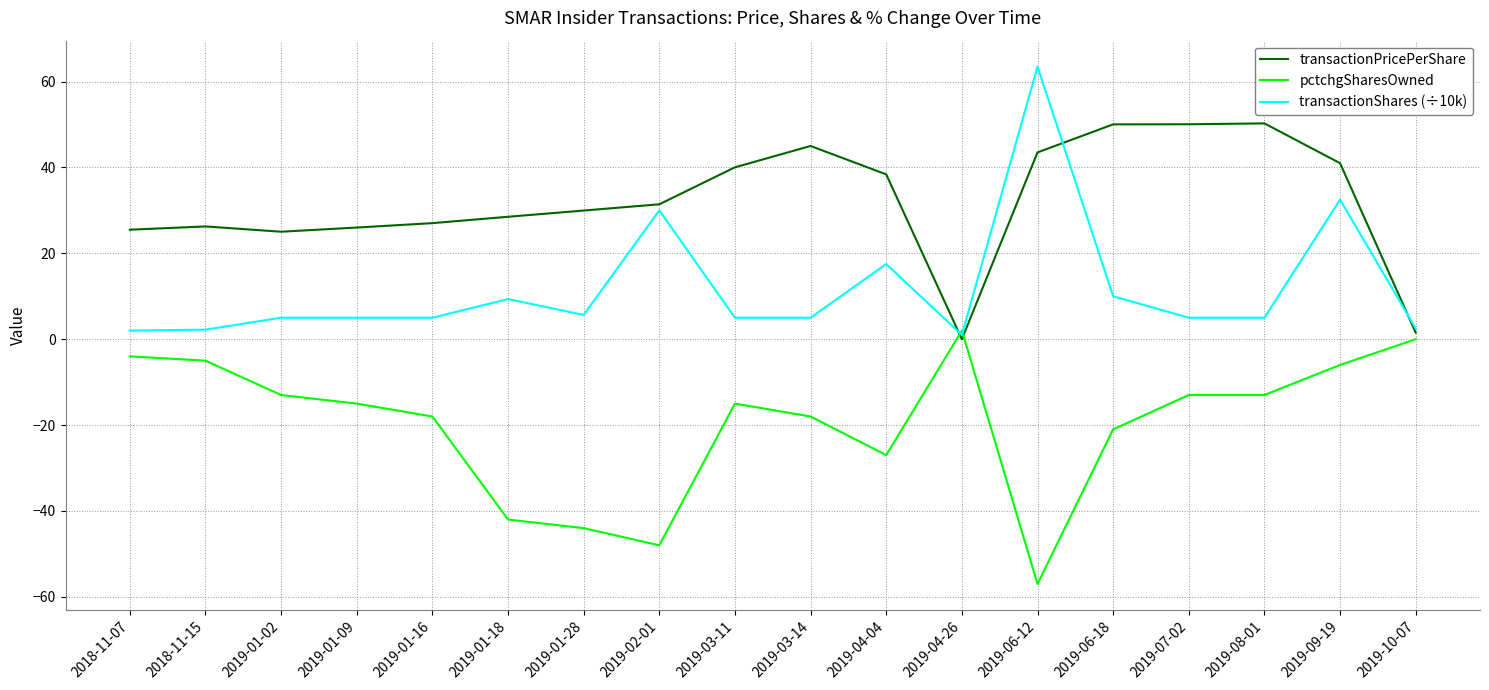

Which series has the largest total across all categories?

transactionPricePerShare